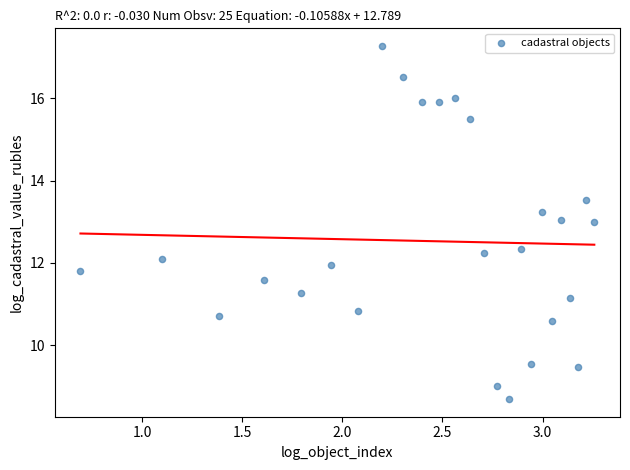

How many points are shown in the scatter plot?

25